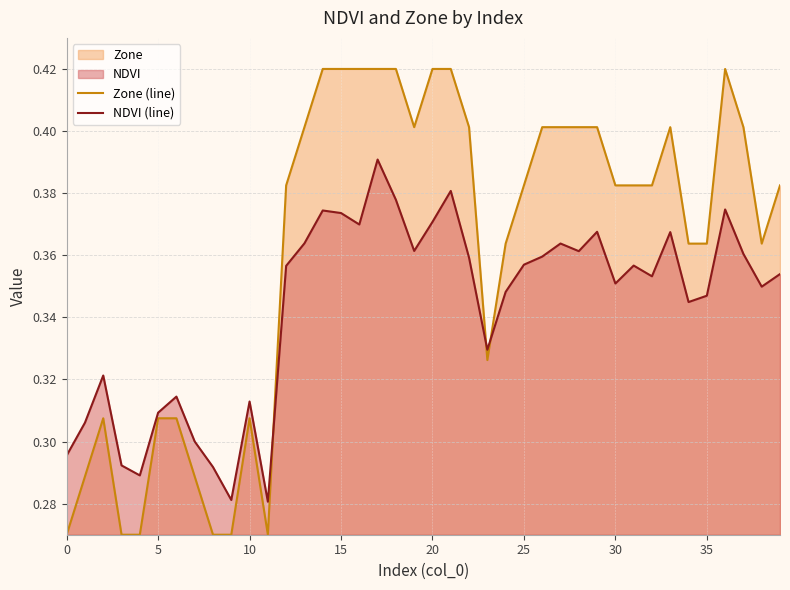

How many lines are shown in the chart?

2